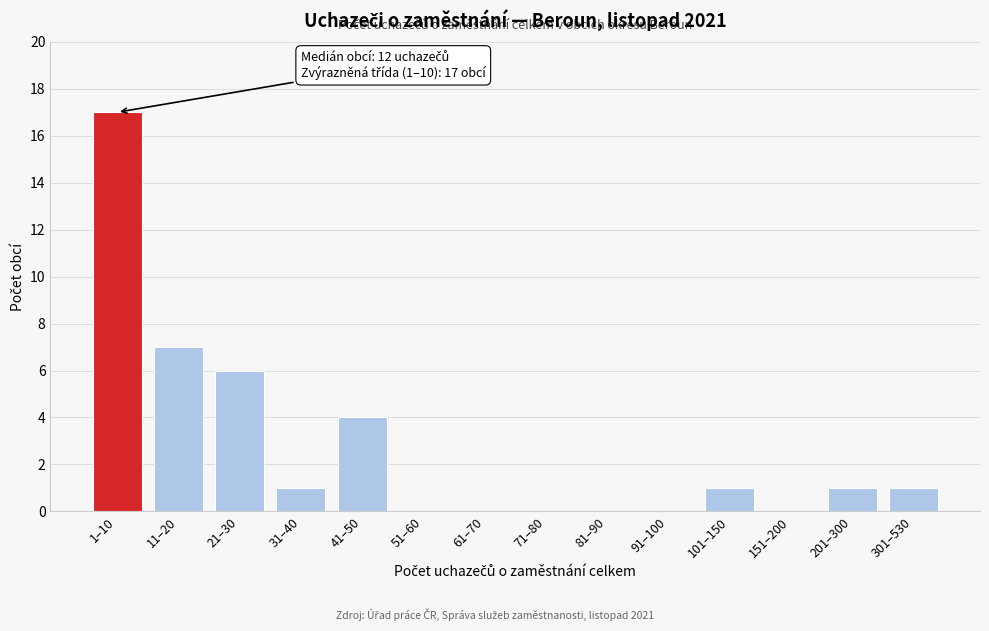

Reading left to right, transcribe all the data shown in this chart.

1–10=17	11–20=7	21–30=6	31–40=1	41–50=4	51–60=0	61–70=0	71–80=0	81–90=0	91–100=0	101–150=1	151–200=0	201–300=1	301–530=1